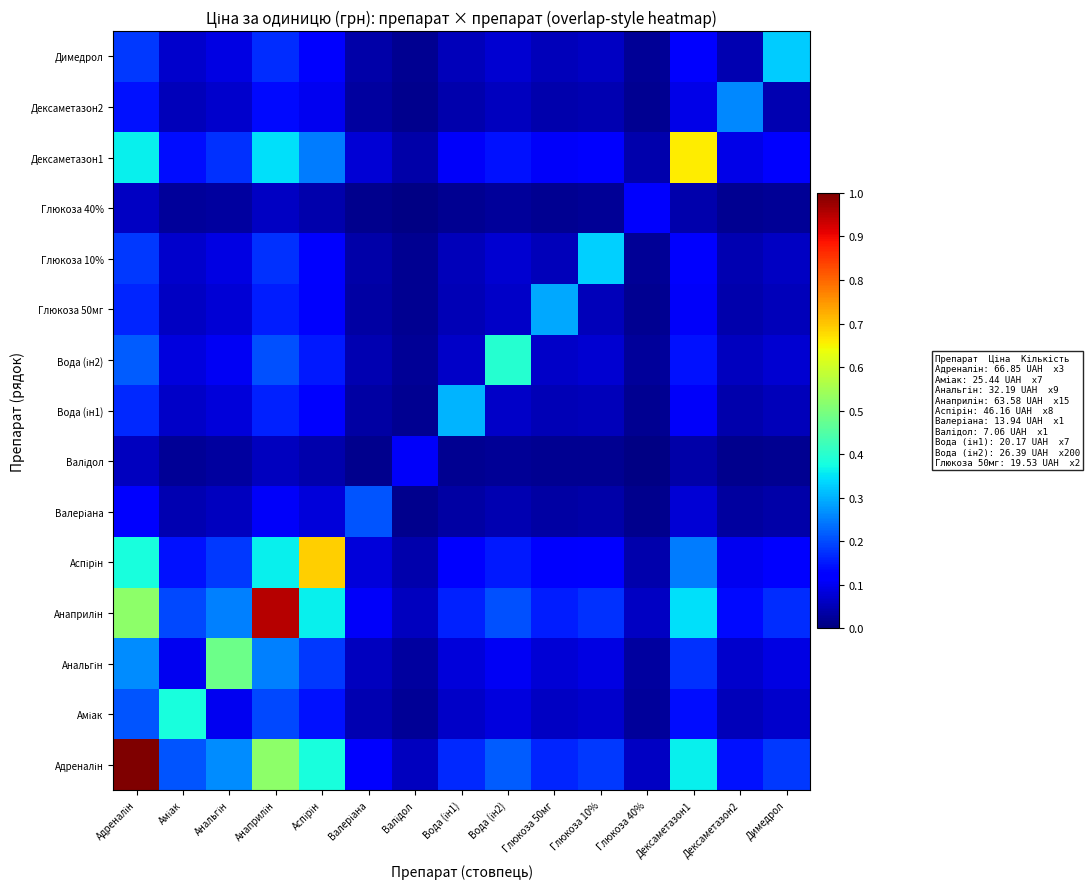

Which has a higher value, Вода (ін1) or Глюкоза 40%?

Вода (ін1)